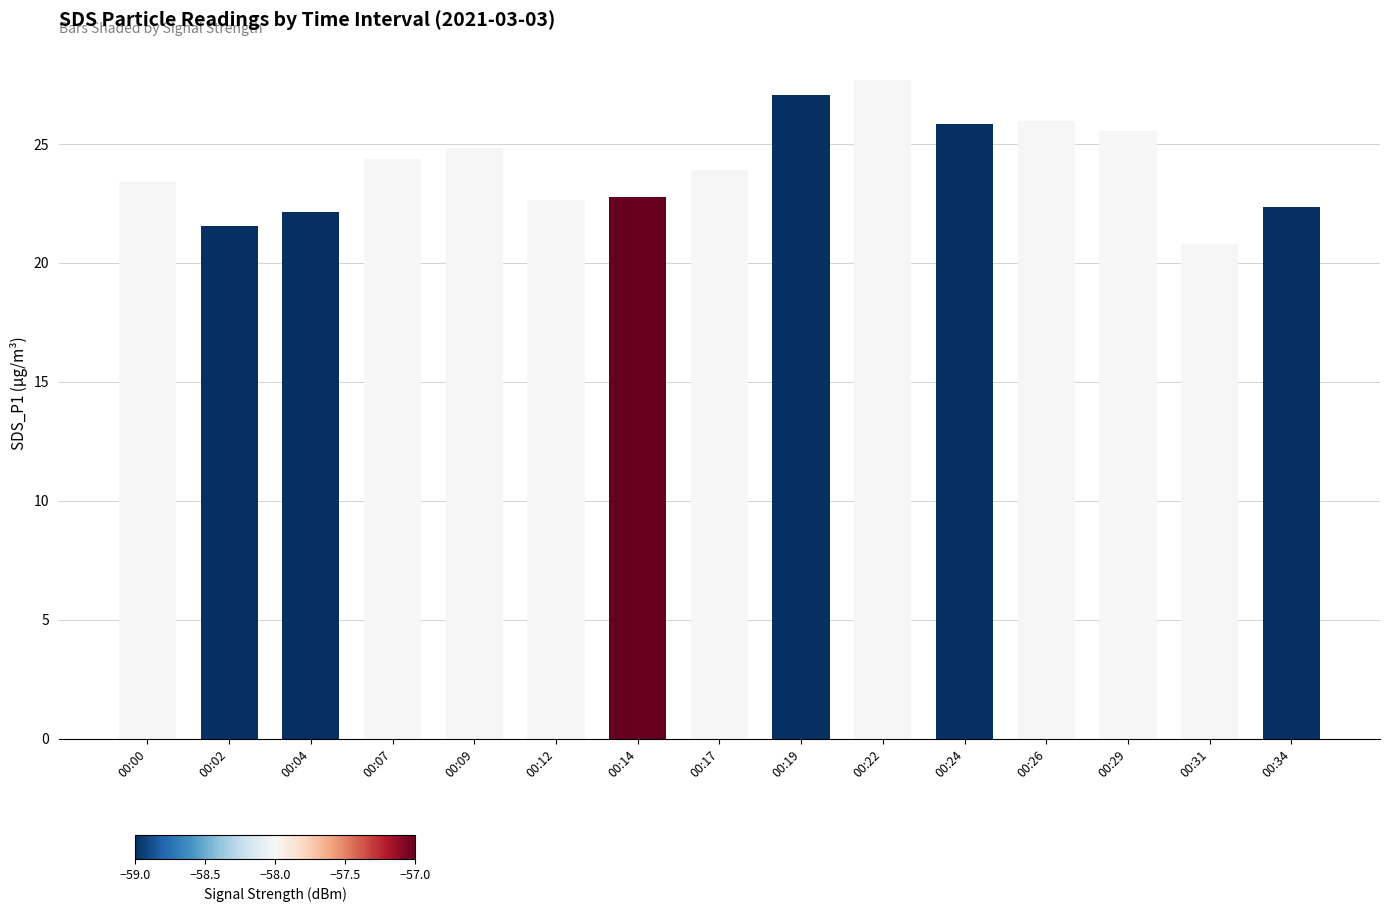

Which label corresponds to the largest value in the chart?

00:22